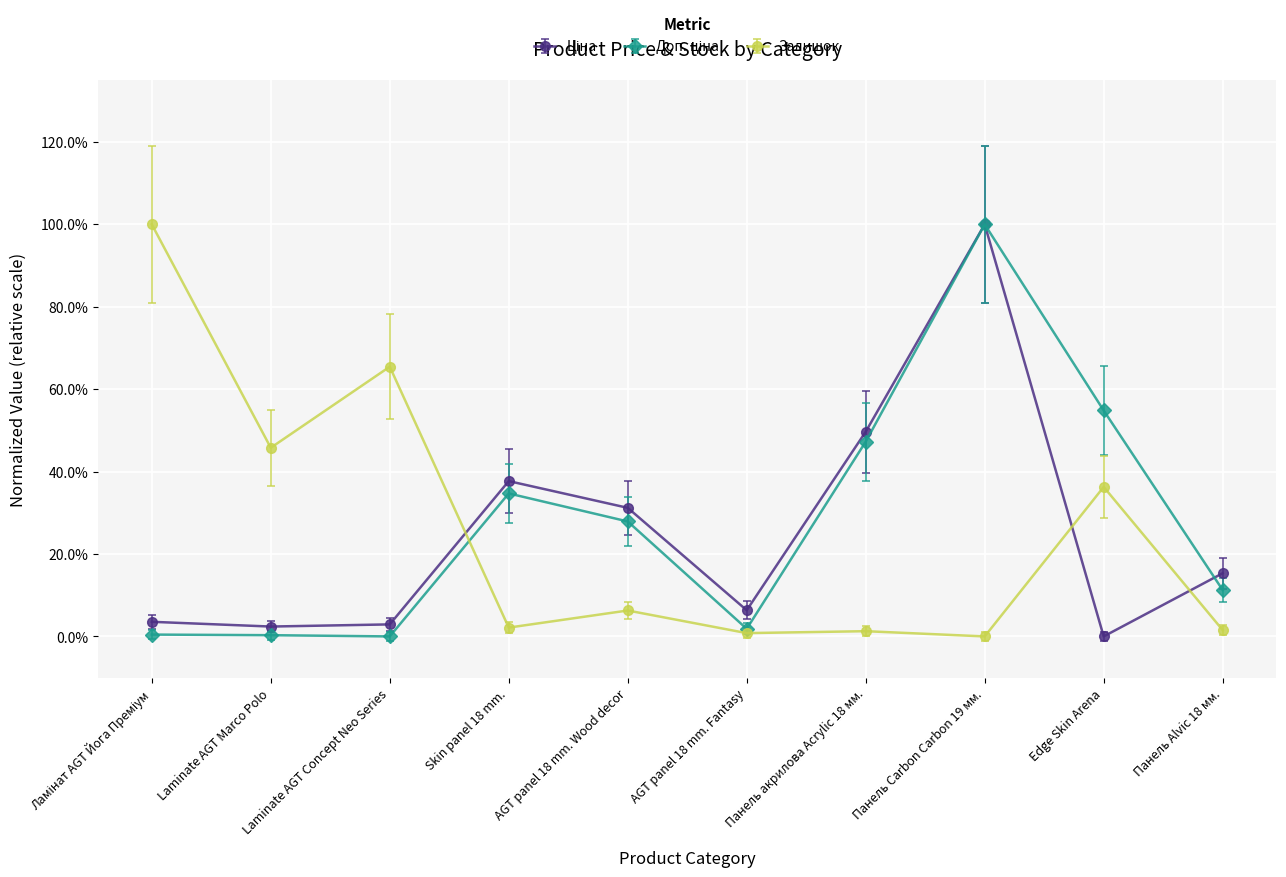

What is the label of the 2nd point from the right?

Edge Skin Arena